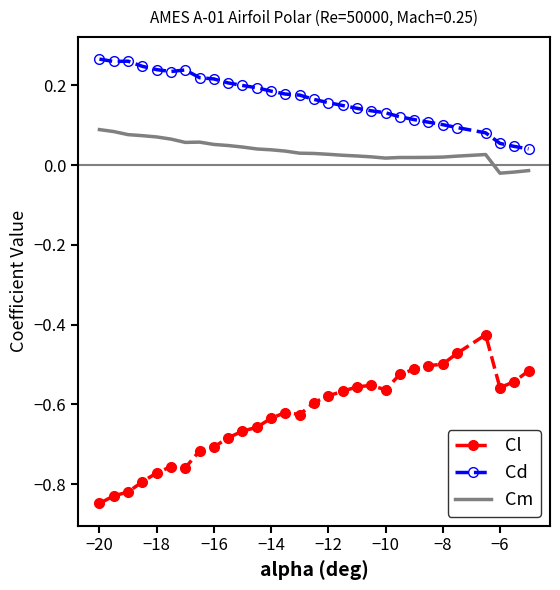

Which series has the widest spread of values?

Cl